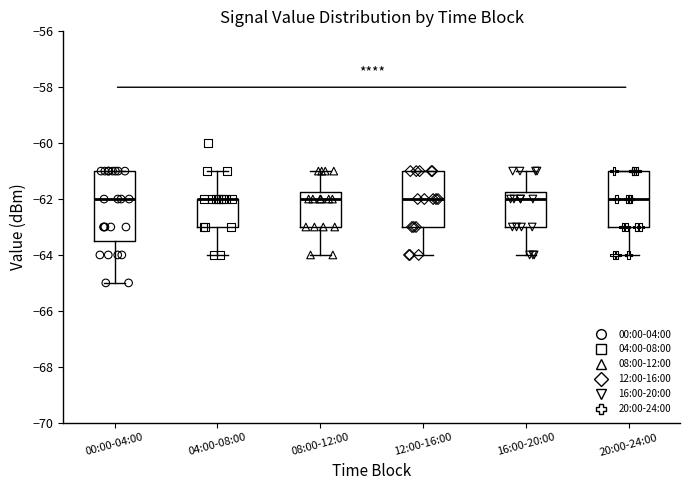

Reading left to right, read every box against the y-axis: the position of its median line, the range the box covers, and the ends of its whiskers. The values are not printed on the chart, so give them approximately, as read against the axis.

00:00-04:00: median -62.0, box -63.4 to -61.0, whiskers -65.0 to -61.0
04:00-08:00: median -62.0 (drawn on the box's upper edge), box -63.0 to -62.0, whiskers -64.0 to -61.0
08:00-12:00: median -62.0, box -63.0 to -61.8, whiskers -64.0 to -61.0
12:00-16:00: median -62.0, box -63.0 to -61.0, whiskers -64.0 to -61.0
16:00-20:00: median -62.0, box -63.0 to -61.8, whiskers -64.0 to -61.0
20:00-24:00: median -62.0, box -63.0 to -61.0, whiskers -64.0 to -61.0